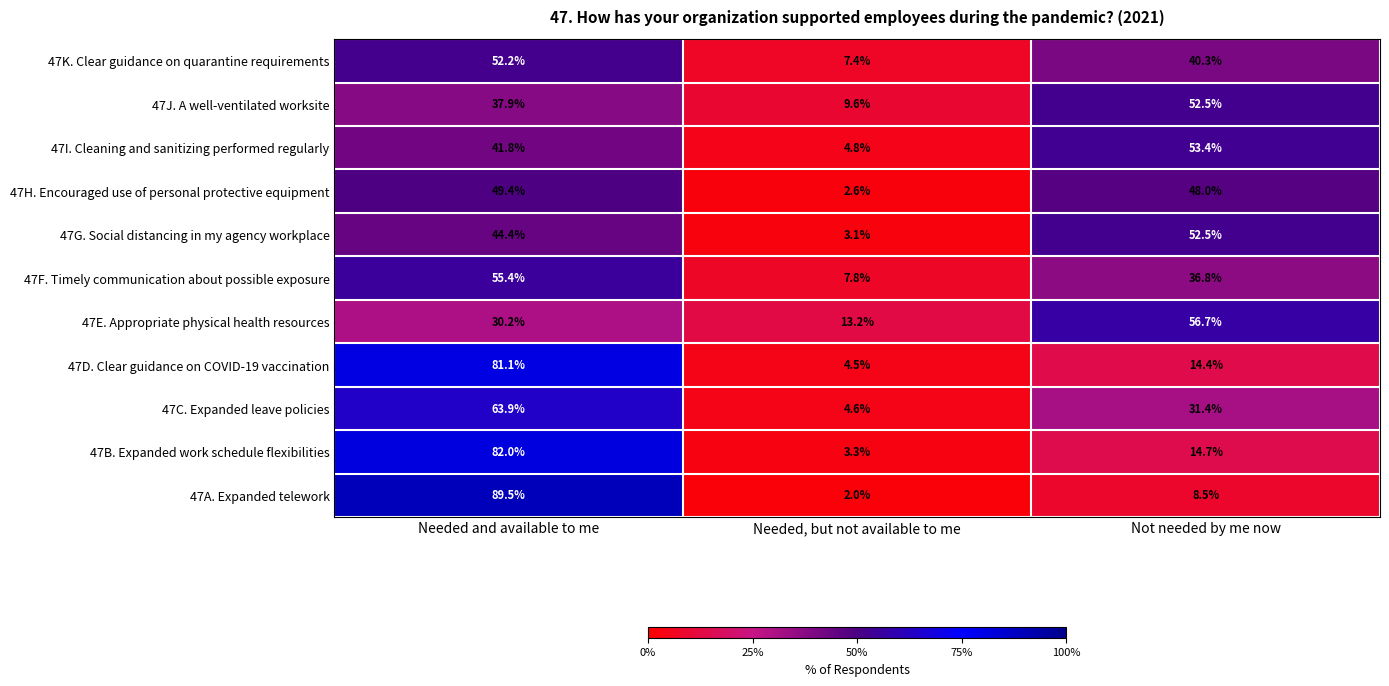

Which series has the largest range (max minus min)?

47A. Expanded telework